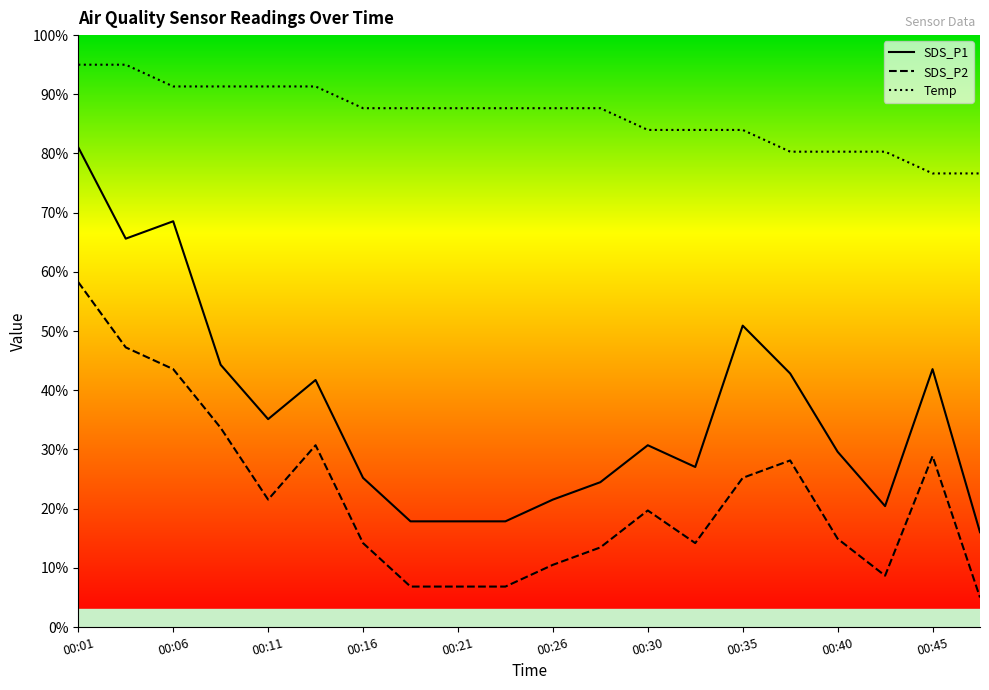

Reading left to right, list all the values displayed in this chart.

SDS_P1: 00:01=81.0	00:03=65.6	00:06=68.6	00:08=44.3	00:11=35.1	00:13=41.7	00:16=25.2	00:18=17.9	00:21=17.9	00:23=17.9	00:26=21.5	00:28=24.5	00:30=30.7	00:33=27.0	00:35=50.9	00:38=42.8	00:40=29.6	00:43=20.4	00:45=43.6	00:48=16.0
SDS_P2: 00:01=58.3	00:03=47.2	00:06=43.6	00:08=33.7	00:11=21.5	00:13=30.7	00:16=14.2	00:18=6.8	00:21=6.8	00:23=6.8	00:26=10.5	00:28=13.4	00:30=19.7	00:33=14.2	00:35=25.2	00:38=28.1	00:40=14.9	00:43=8.7	00:45=28.9	00:48=5.0
Temp: 00:01=95.0	00:03=95.0	00:06=91.3	00:08=91.3	00:11=91.3	00:13=91.3	00:16=87.7	00:18=87.7	00:21=87.7	00:23=87.7	00:26=87.7	00:28=87.7	00:30=84.0	00:33=84.0	00:35=84.0	00:38=80.3	00:40=80.3	00:43=80.3	00:45=76.6	00:48=76.6